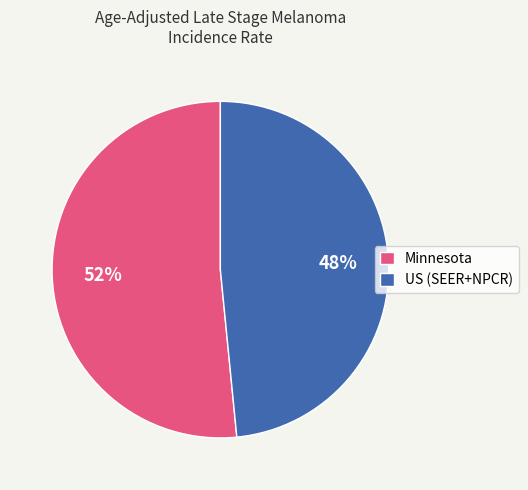

Does any single category account for the majority?

Yes